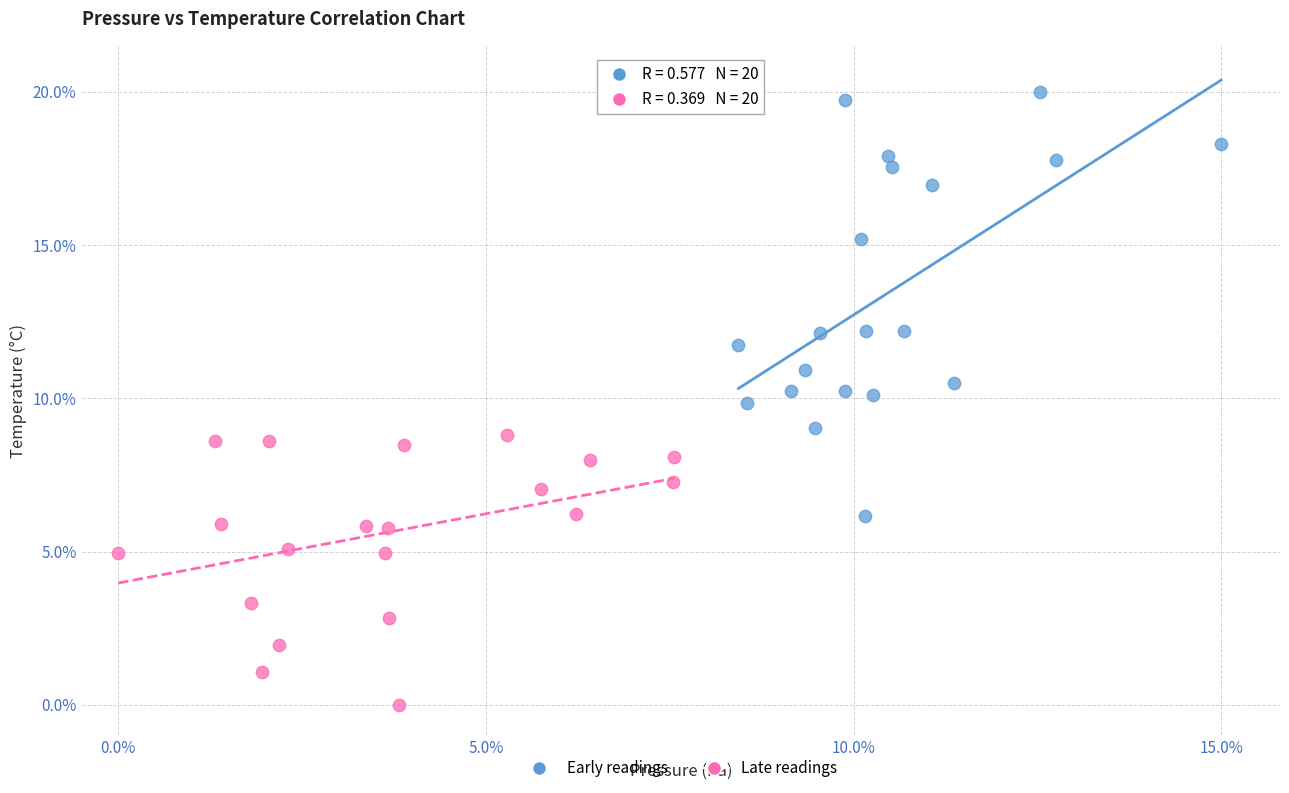

Which series reaches the maximum Y coordinate?

Early readings